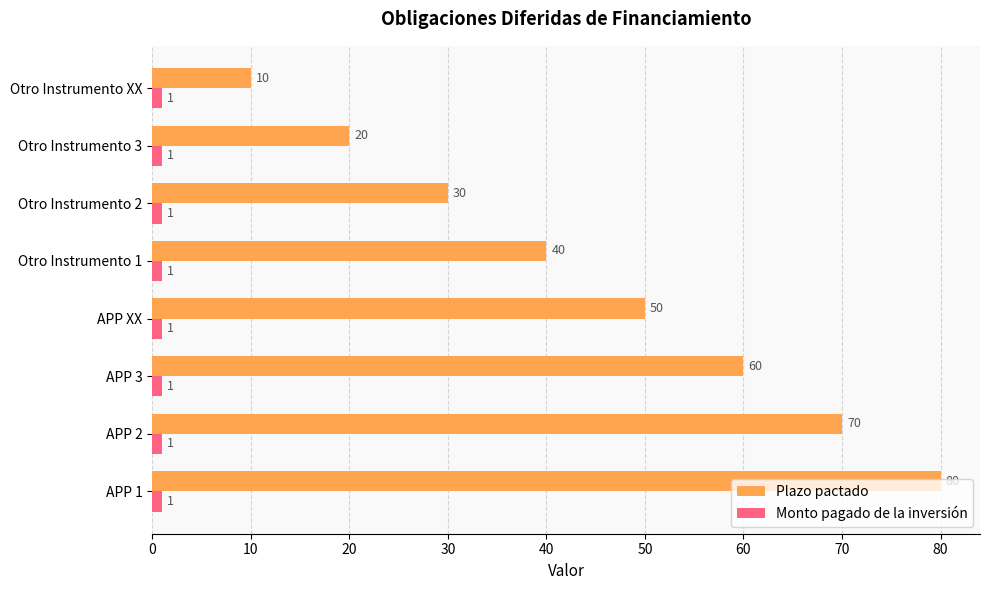

What is the difference between the highest and lowest values at Otro Instrumento XX?

9